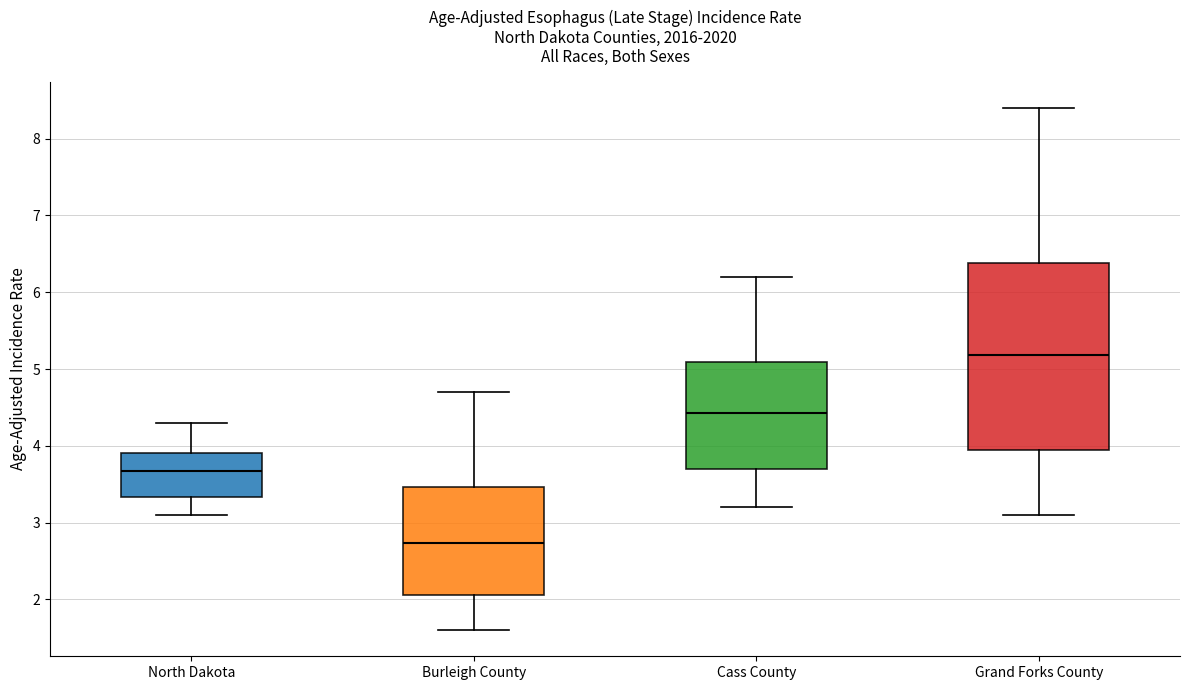

Comparing the boxes themselves (not the whiskers), which one is the tallest?

Grand Forks County